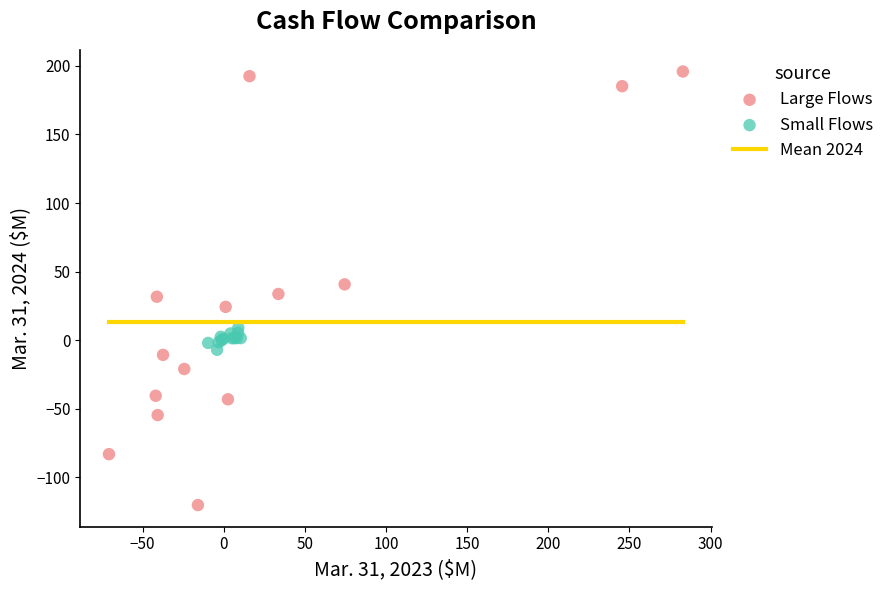

Which series has the largest Y range (max minus min)?

Large Flows